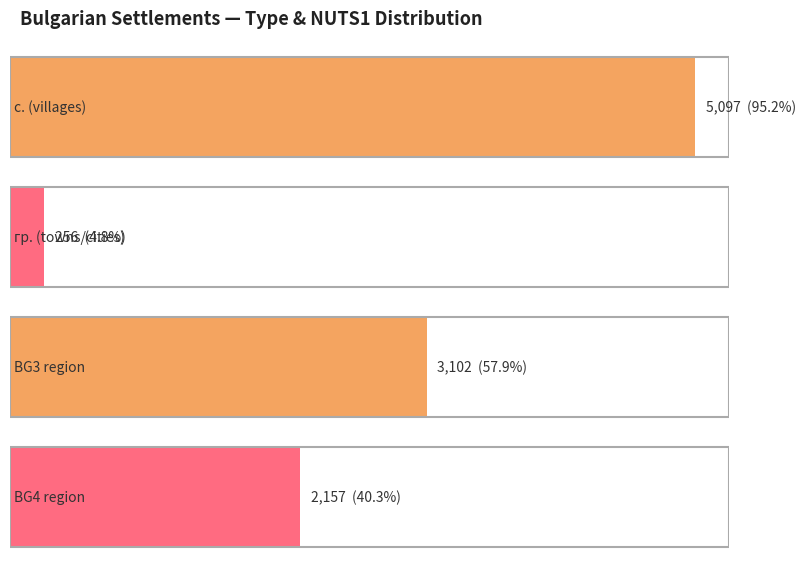

At how many categories does at least one series exceed 53?

2